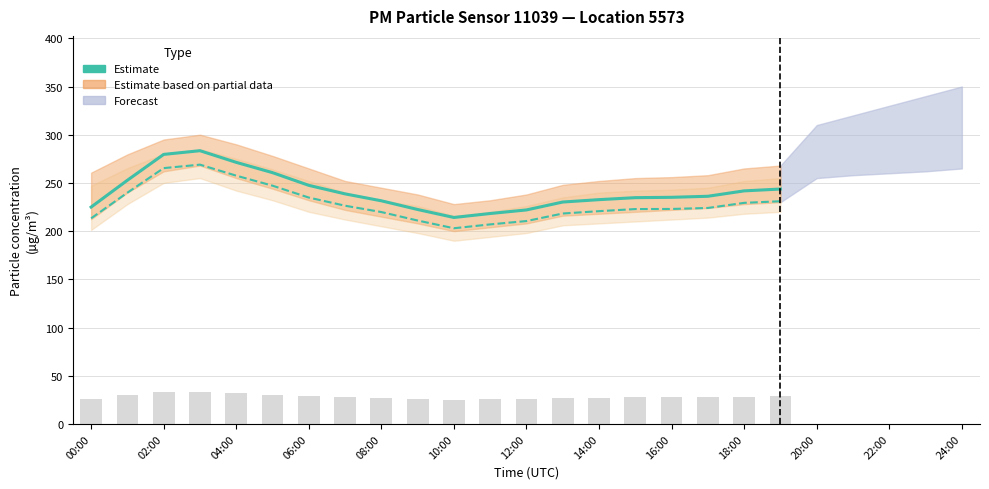

The Estimate P2 series shows 322.5 at 17. True or false?

False